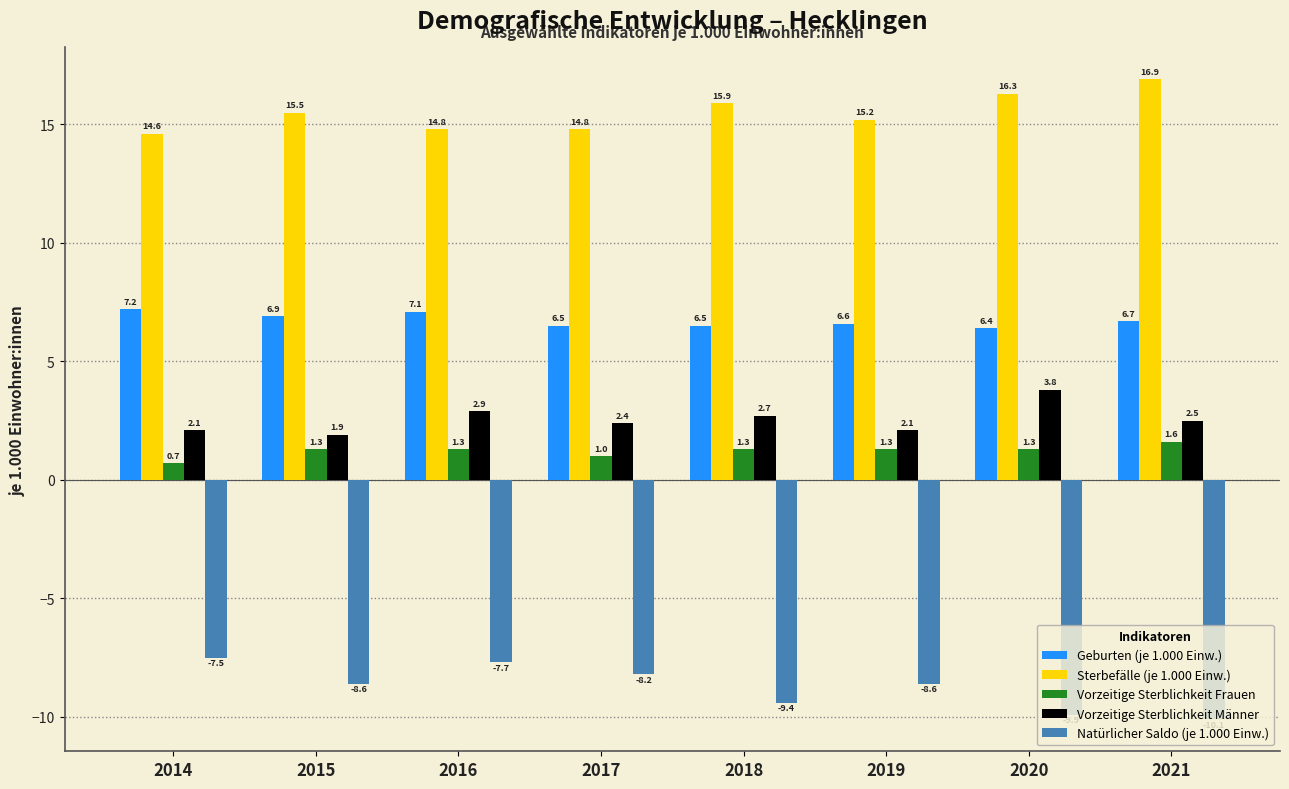

Which series has the largest total across all categories?

Sterbefälle (je 1.000 Einw.)